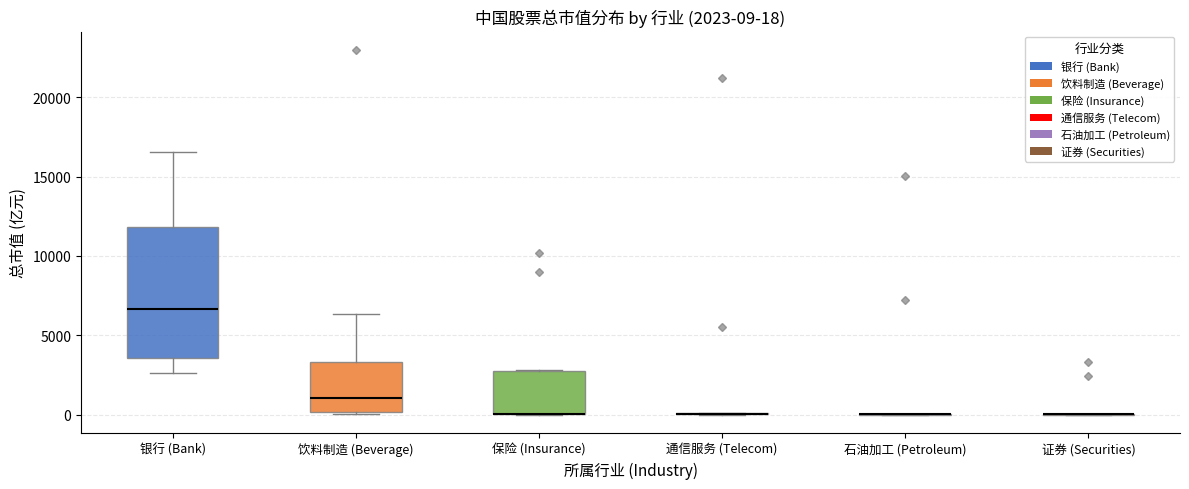

Comparing the boxes themselves (not the whiskers), which one is the tallest?

银行 (Bank)